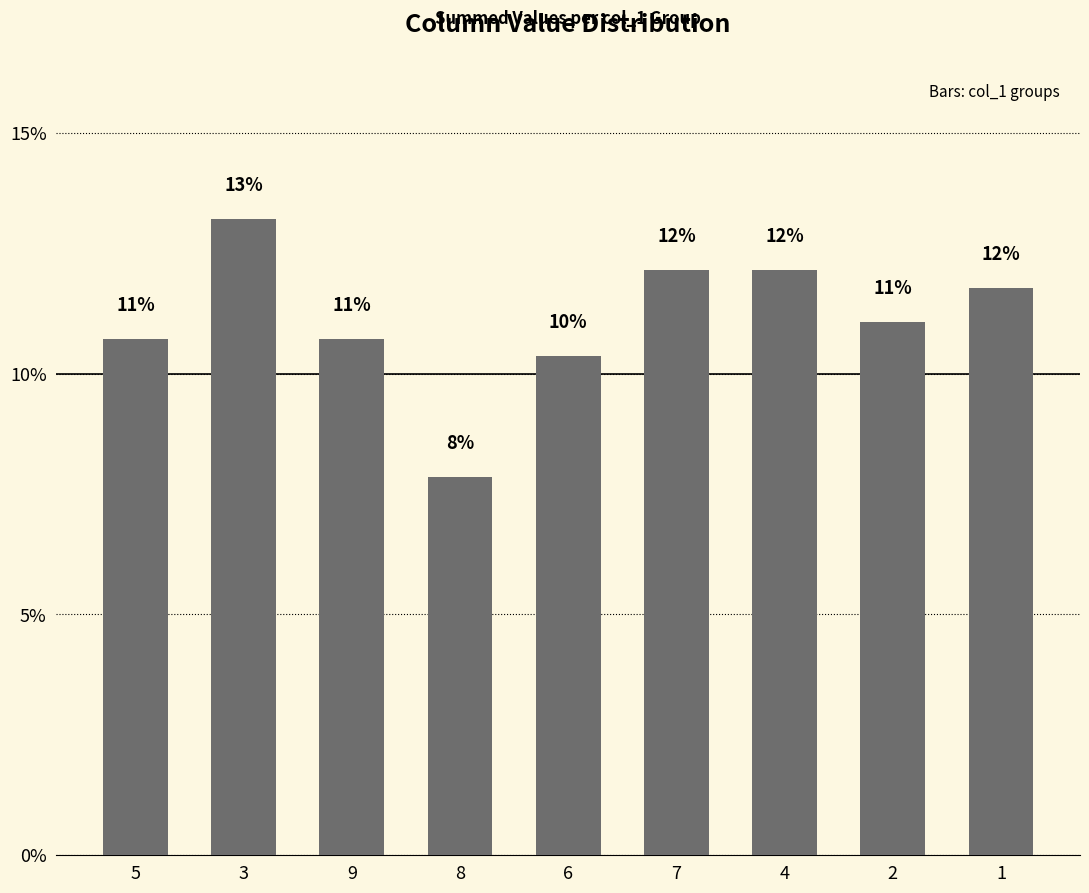

Reading left to right, transcribe all the data shown in this chart.

5=10.7	3=13.2	9=10.7	8=7.9	6=10.4	7=12.1	4=12.1	2=11.1	1=11.8